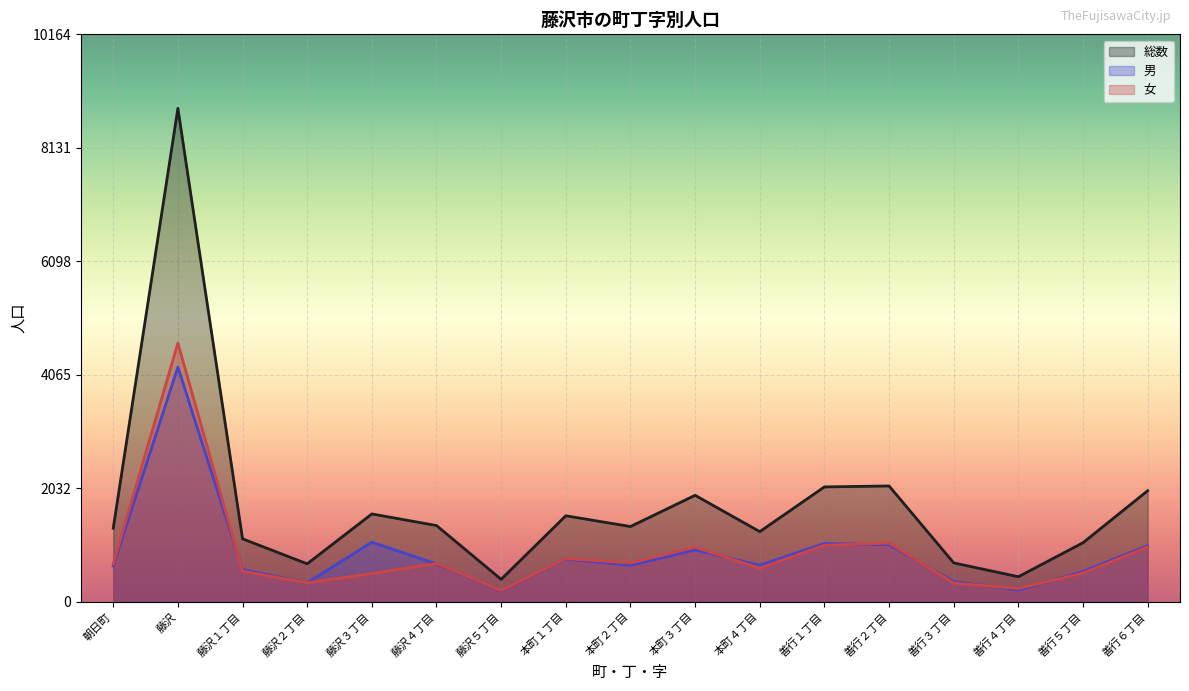

Between which two adjacent categories do 男 and 女 first intersect?

藤沢 and 藤沢１丁目